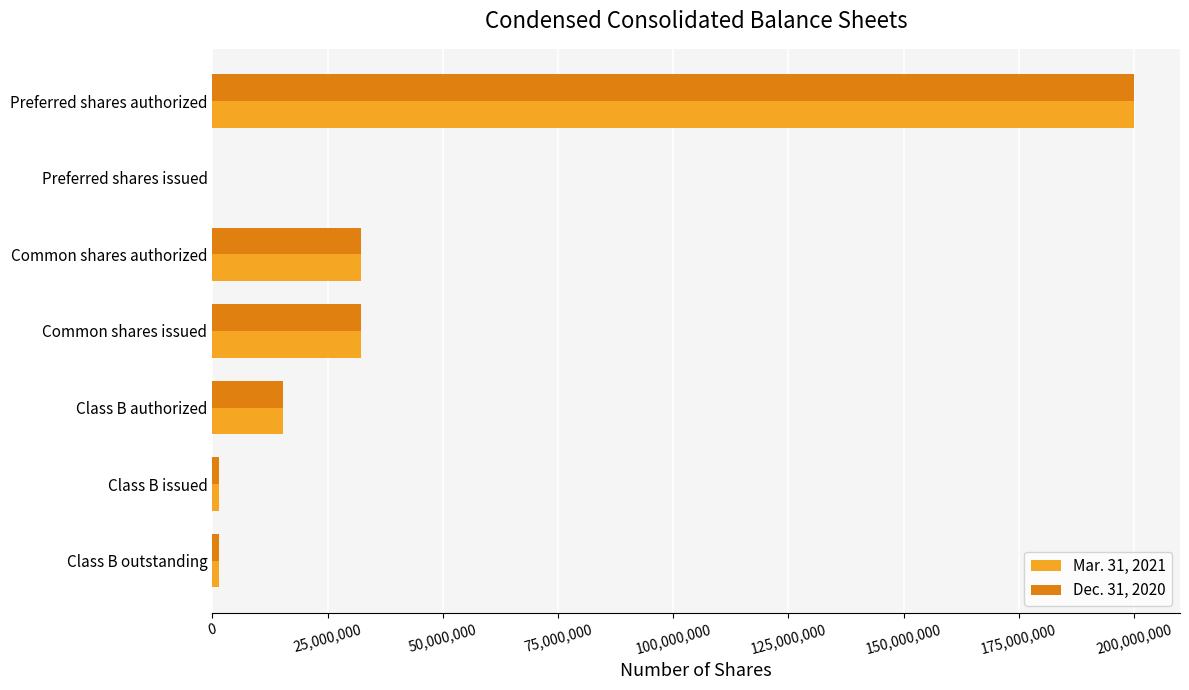

Which category has the highest value in the Mar. 31, 2021 series?

Preferred shares authorized